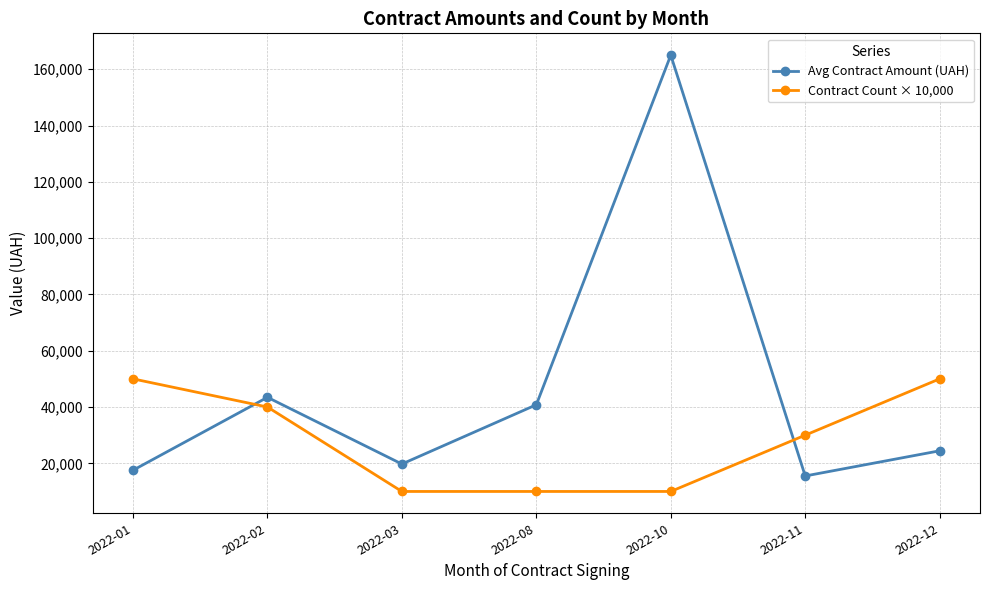

List the labels in order of Avg Contract Amount (UAH) value, largest first.

2022-10, 2022-02, 2022-08, 2022-12, 2022-03, 2022-01, 2022-11